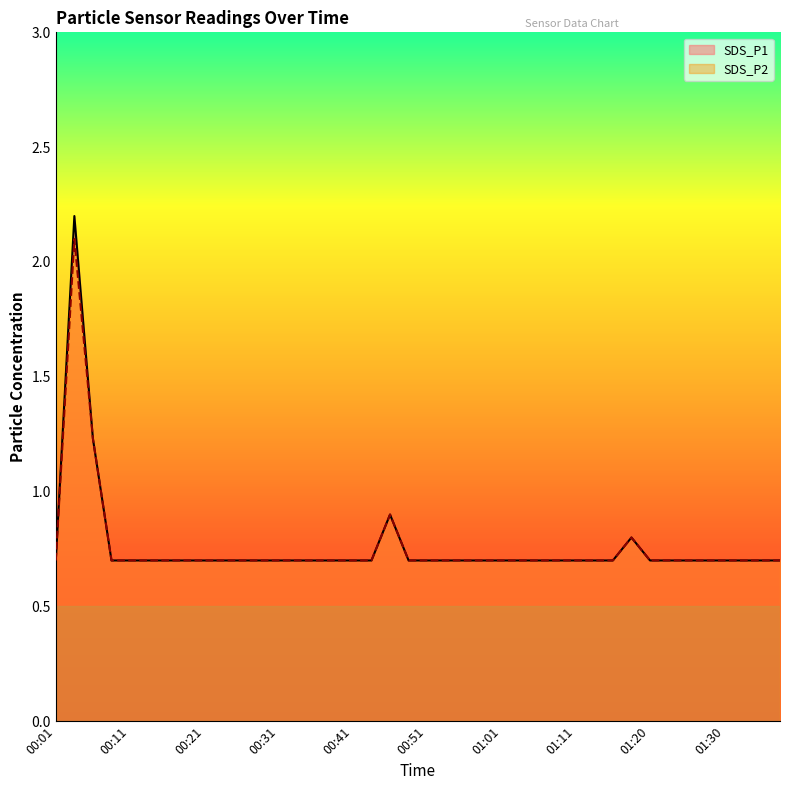

What is the greatest value displayed?

2.2